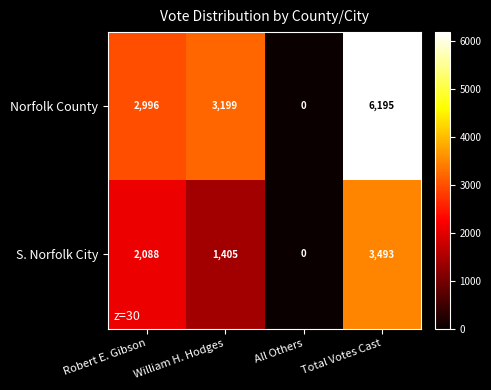

Which series has the largest range (max minus min)?

Norfolk County